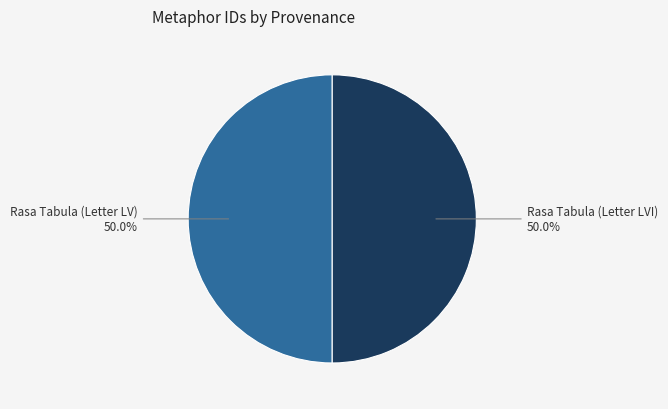

What percentage do Rasa Tabula (Letter LV) and Rasa Tabula (Letter LVI) together represent?

100.0%